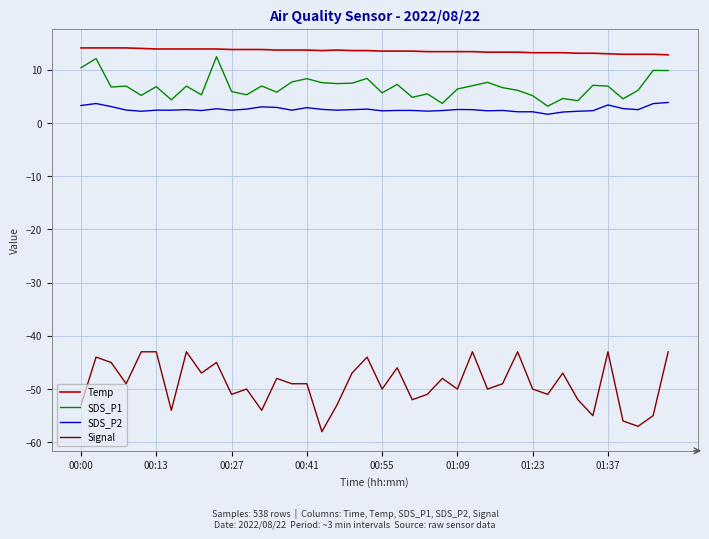

True or false: Signal and SDS_P1 cross at least once.

False